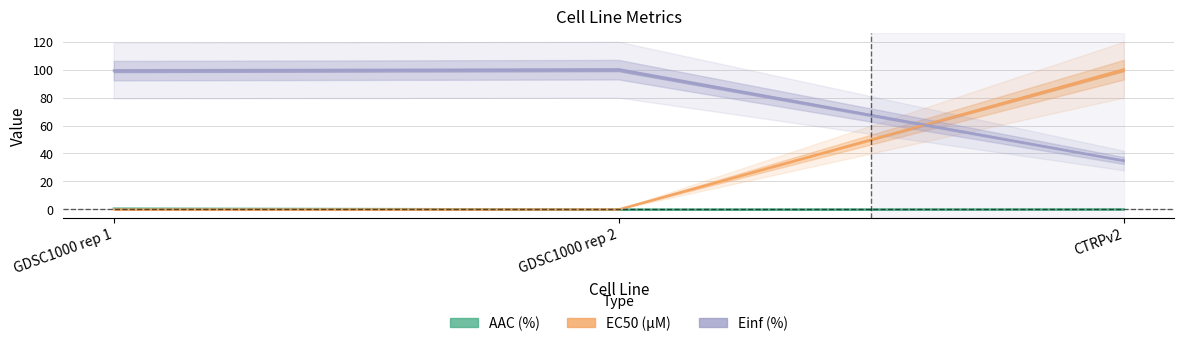

Is it true that Einf (%) equals 163.0 at GDSC1000 rep 1?

False